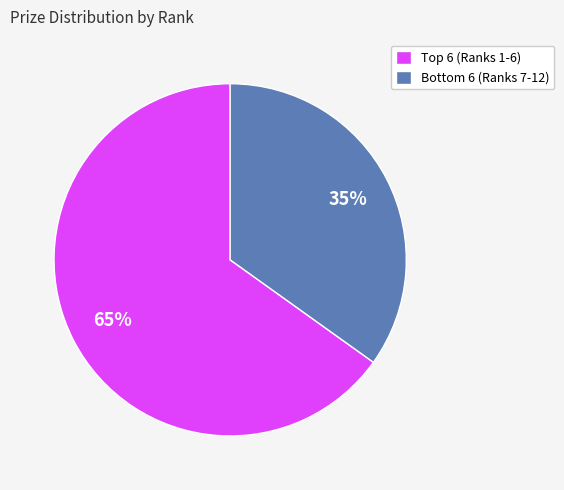

Which slice is the largest?

Top 6 (Ranks 1-6)